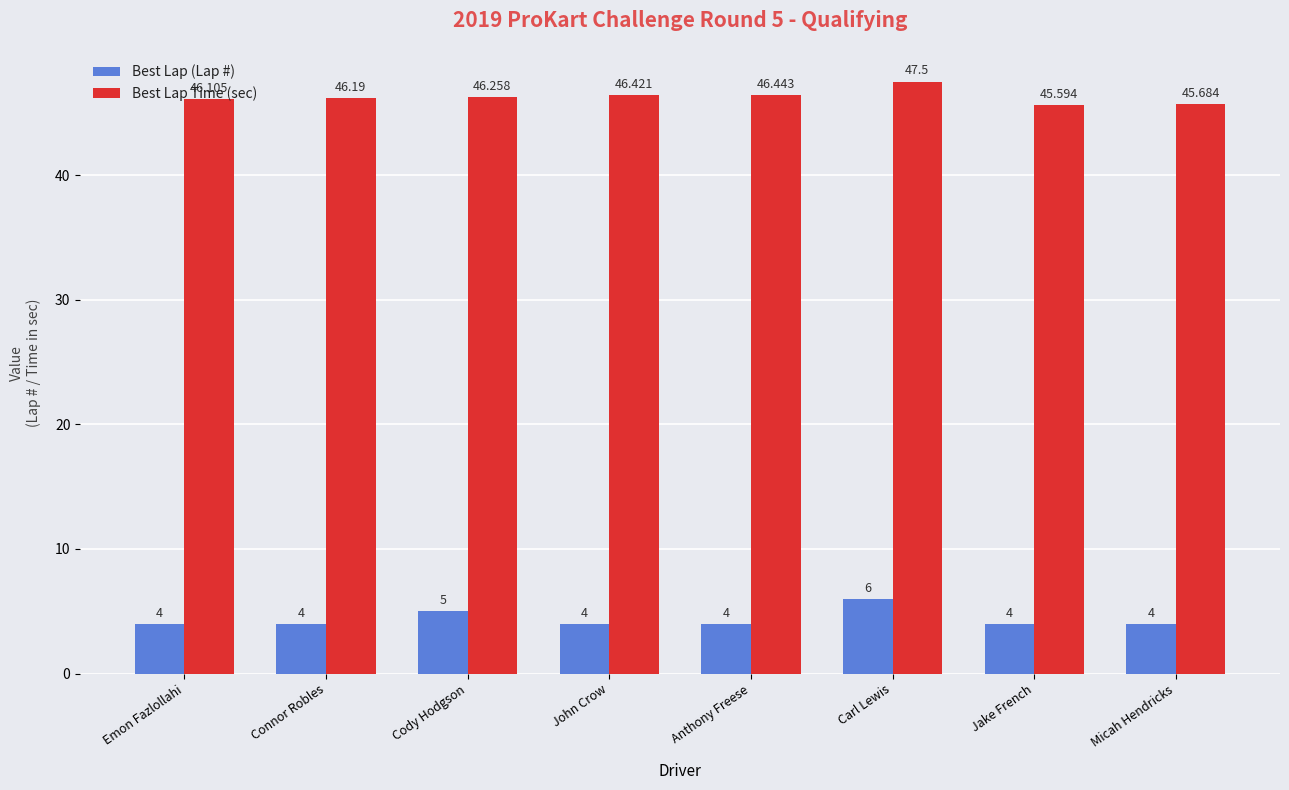

Reading left to right, transcribe all the data shown in this chart.

Best Lap (Lap #): 4.0	4.0	5.0	4.0	4.0	6.0	4.0	4.0
Best Lap Time (sec): 46.1	46.2	46.3	46.4	46.4	47.5	45.6	45.7